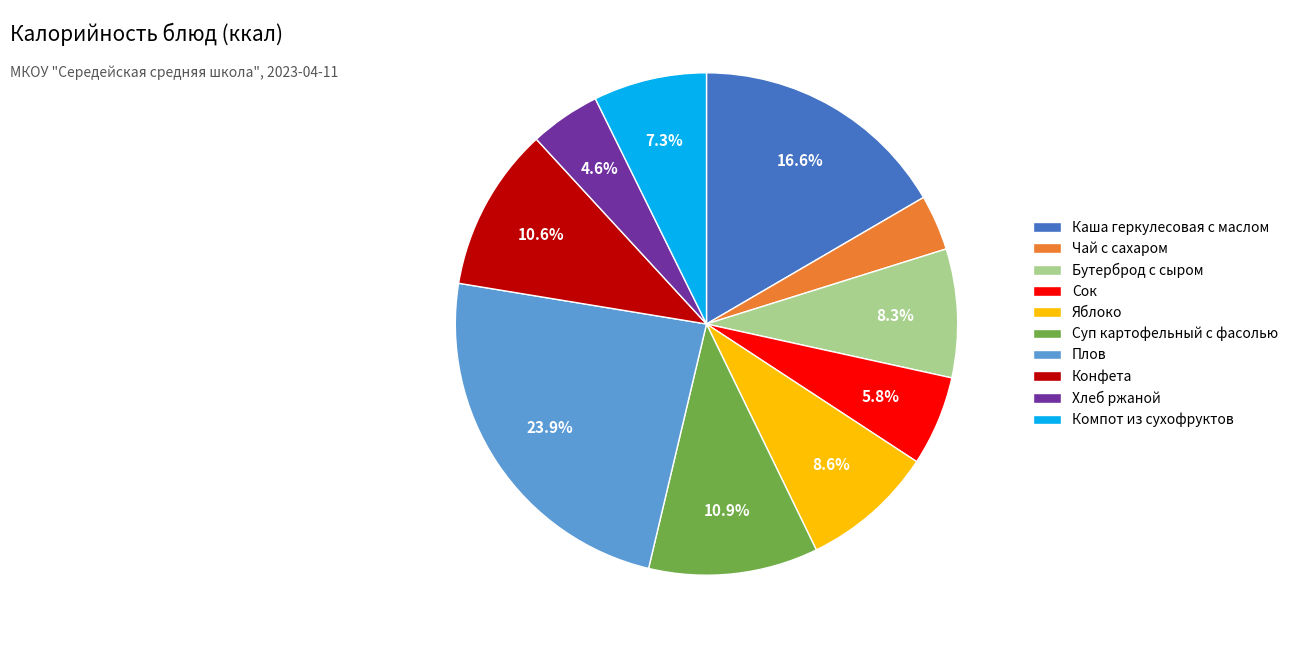

Is there a majority slice in this chart?

No